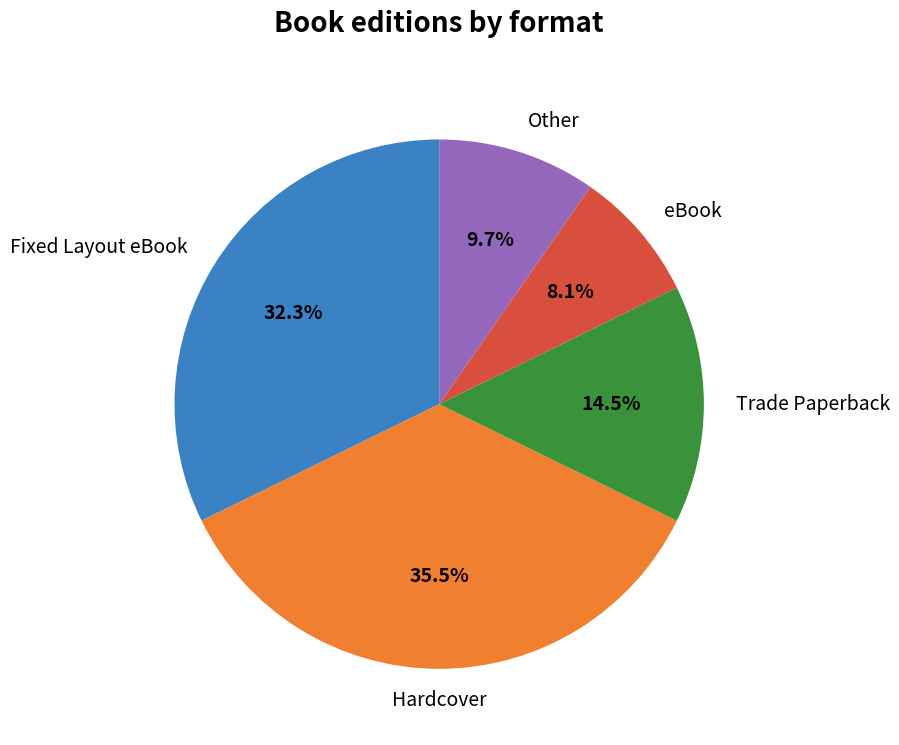

Does any single category account for the majority?

No